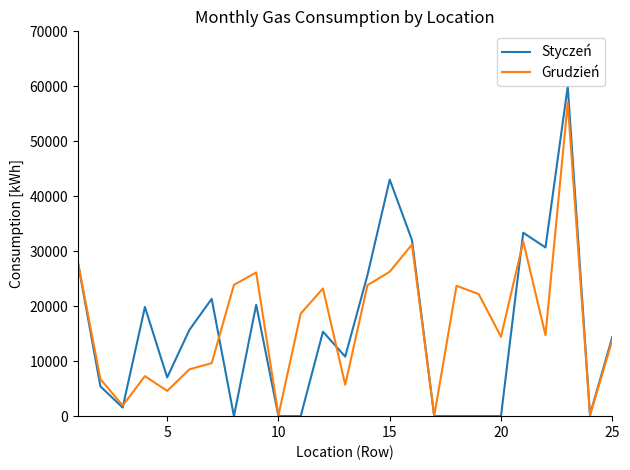

List the series in order of their peak value, lowest first.

Grudzień, Styczeń